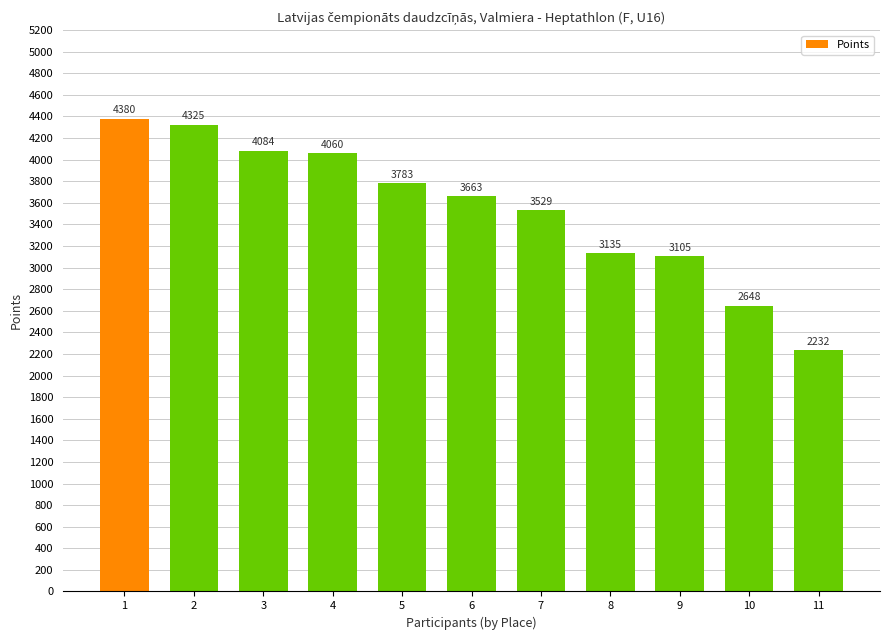

What is the difference between the maximum and minimum values?

2148